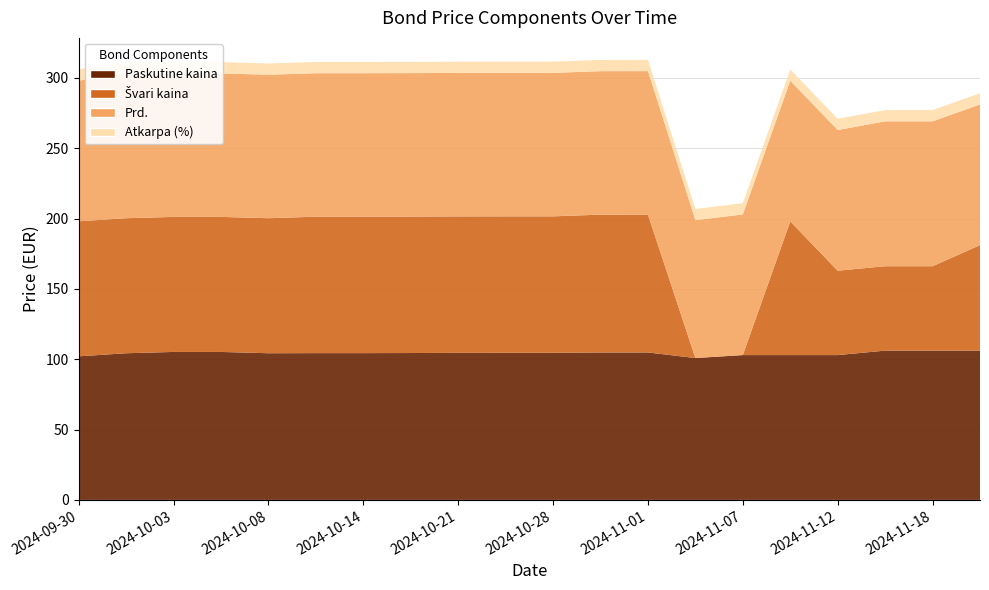

Reading right to left, extract all data points from this chart.

Paskutine kaina: 2024-11-22=106.1	2024-11-18=106.1	2024-11-15=106.1	2024-11-12=103.0	2024-11-08=103.0	2024-11-07=103.0	2024-11-05=100.9	2024-11-01=104.8	2024-10-31=104.8	2024-10-28=104.6	2024-10-23=104.6	2024-10-21=104.6	2024-10-15=104.4	2024-10-14=104.4	2024-10-10=104.4	2024-10-08=104.3	2024-10-07=105.2	2024-10-03=105.2	2024-10-02=104.3	2024-09-30=102.1
Švari kaina: 2024-11-22=75.0	2024-11-18=60.0	2024-11-15=60.0	2024-11-12=60.0	2024-11-08=95.0	2024-11-07=0.0	2024-11-05=0.0	2024-11-01=98.0	2024-10-31=98.0	2024-10-28=97.0	2024-10-23=97.0	2024-10-21=97.0	2024-10-15=97.0	2024-10-14=97.0	2024-10-10=97.0	2024-10-08=96.0	2024-10-07=96.0	2024-10-03=96.0	2024-10-02=96.0	2024-09-30=96.0
Prd.: 2024-11-22=100.0	2024-11-18=103.0	2024-11-15=103.0	2024-11-12=100.0	2024-11-08=100.0	2024-11-07=100.0	2024-11-05=98.0	2024-11-01=102.0	2024-10-31=102.0	2024-10-28=102.0	2024-10-23=102.0	2024-10-21=102.0	2024-10-15=102.0	2024-10-14=102.0	2024-10-10=102.0	2024-10-08=102.0	2024-10-07=102.0	2024-10-03=102.0	2024-10-02=103.0	2024-09-30=100.0
Atkarpa (%): 2024-11-22=8.0	2024-11-18=8.0	2024-11-15=8.0	2024-11-12=8.0	2024-11-08=8.0	2024-11-07=8.0	2024-11-05=8.0	2024-11-01=8.0	2024-10-31=8.0	2024-10-28=8.0	2024-10-23=8.0	2024-10-21=8.0	2024-10-15=8.0	2024-10-14=8.0	2024-10-10=8.0	2024-10-08=8.0	2024-10-07=8.0	2024-10-03=8.0	2024-10-02=8.0	2024-09-30=8.0